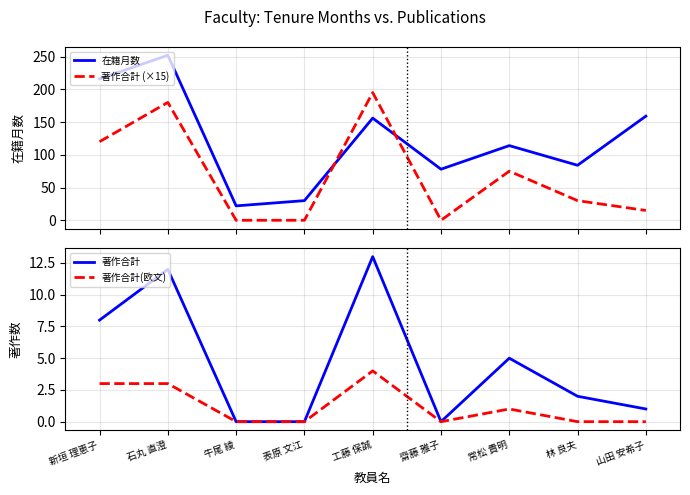

Count the number of data series in this chart.

4